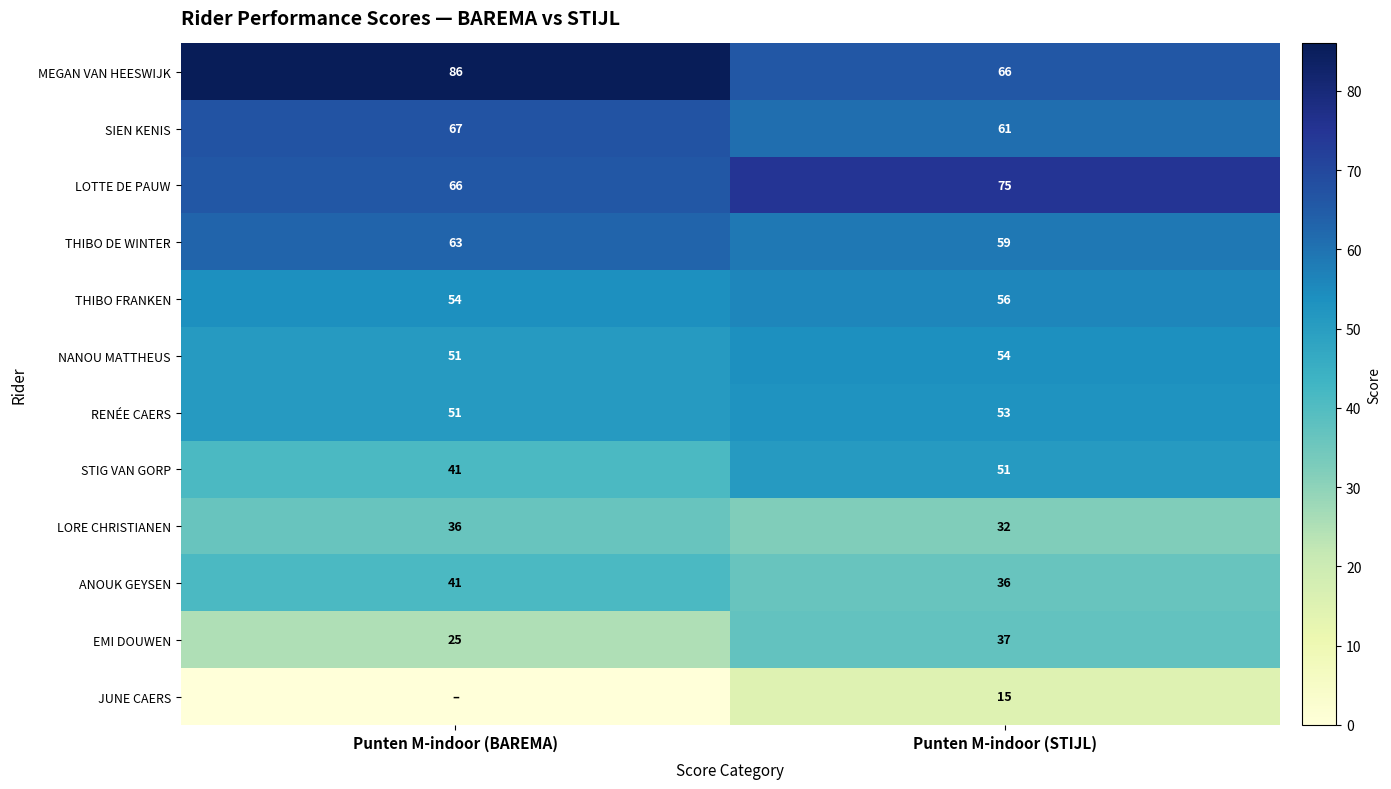

Which label corresponds to the smallest value in the chart?

Punten M-indoor (BAREMA)